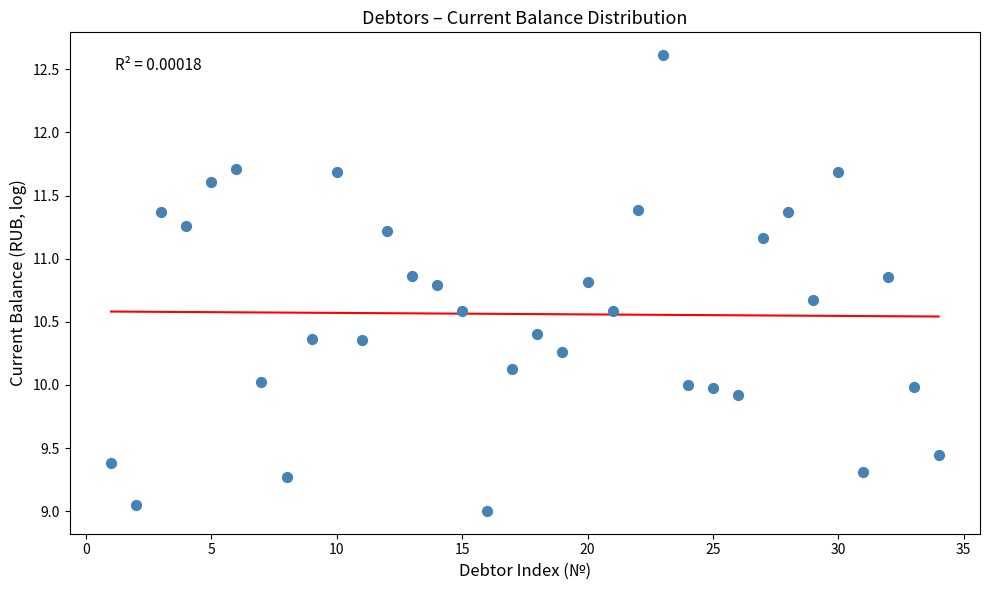

What is the range of X values (max minus min)?

33.0